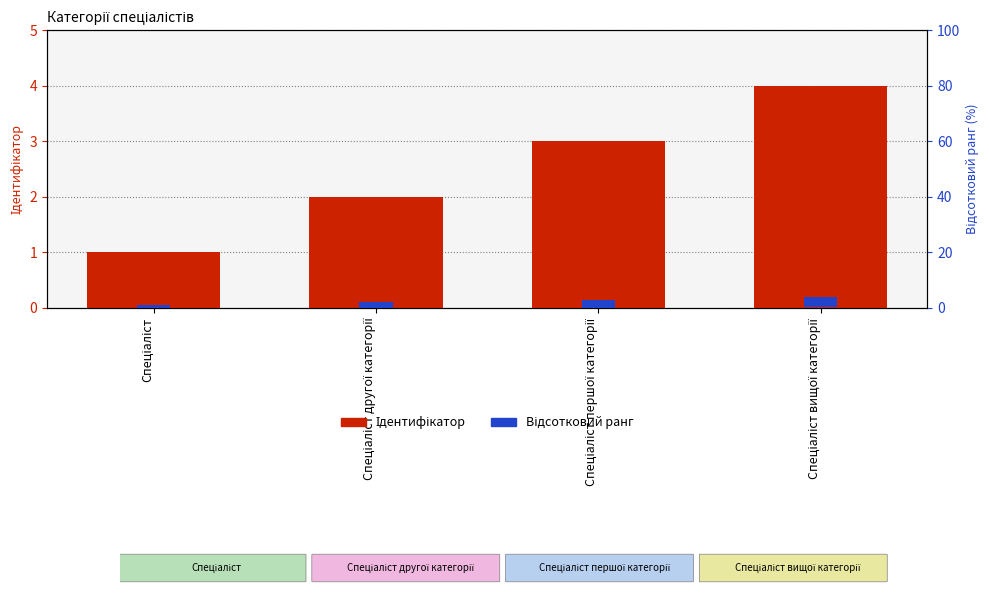

At which category is the sum across all series the highest?

Спеціаліст вищої категорії